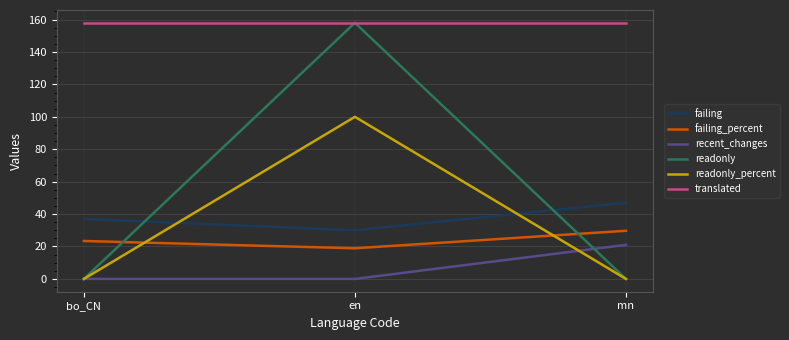

What are all the series names shown in the legend?

failing, failing_percent, recent_changes, readonly, readonly_percent, translated